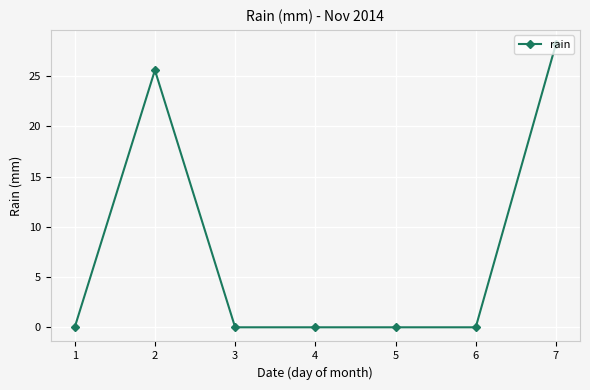

Which category has the highest value across all series?

7